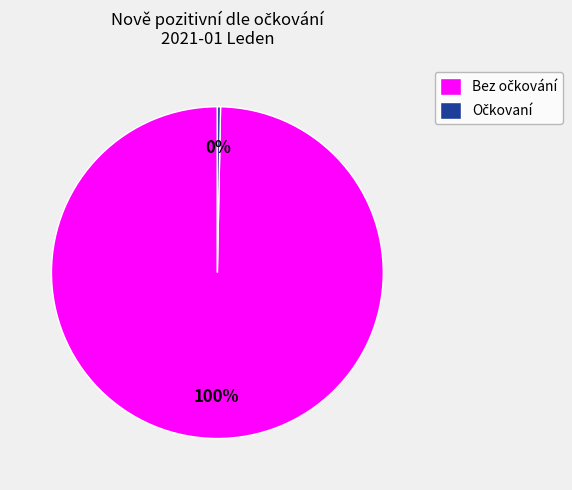

To the nearest percent, what is the average slice percentage?

50%